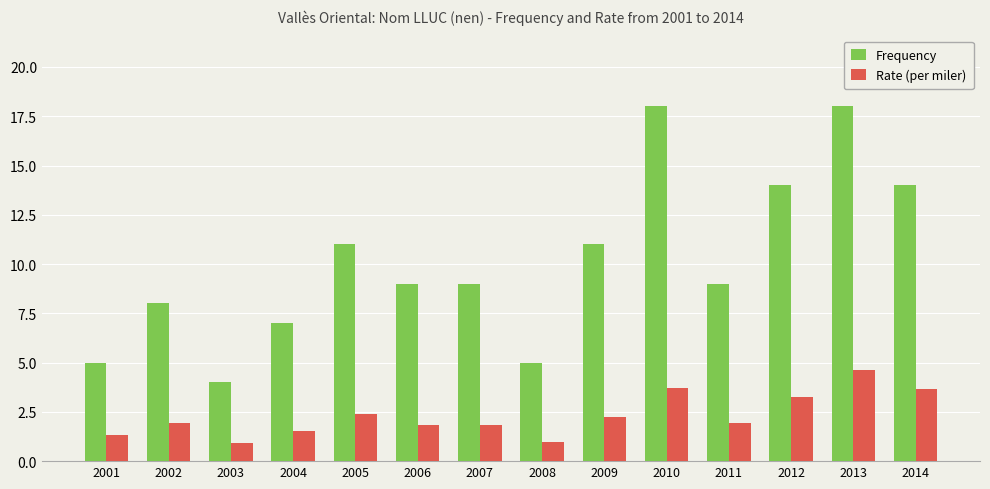

At how many categories does at least one series exceed 1?

14